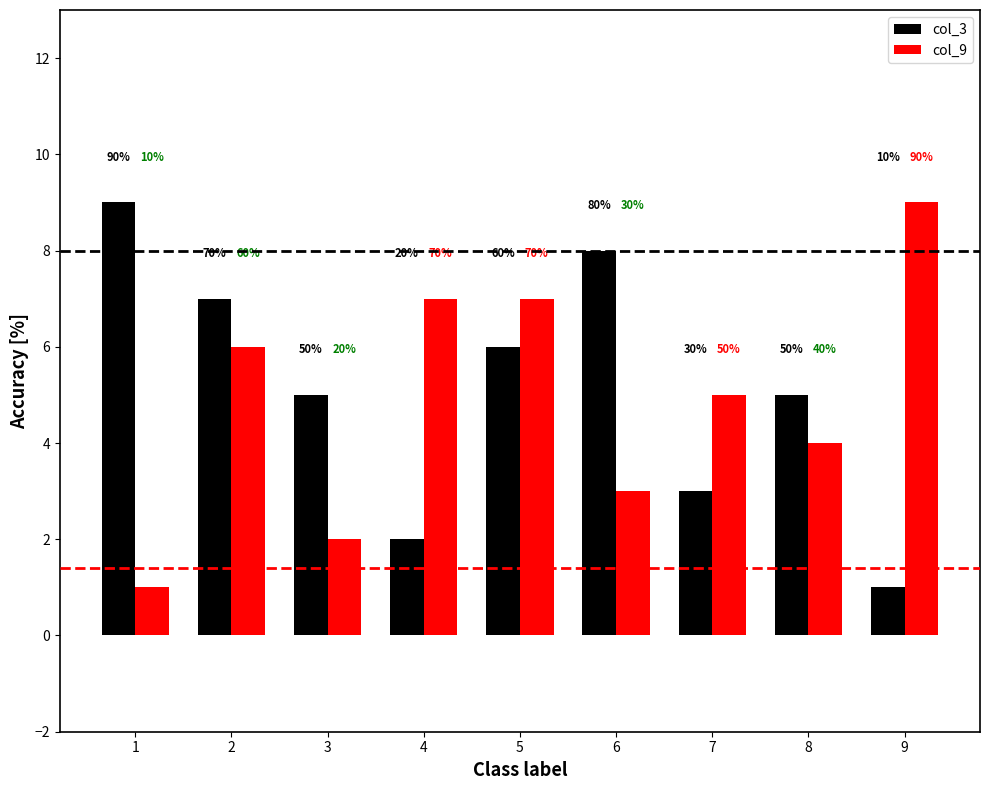

Are the bars grouped side by side (vs. stacked)?

Yes